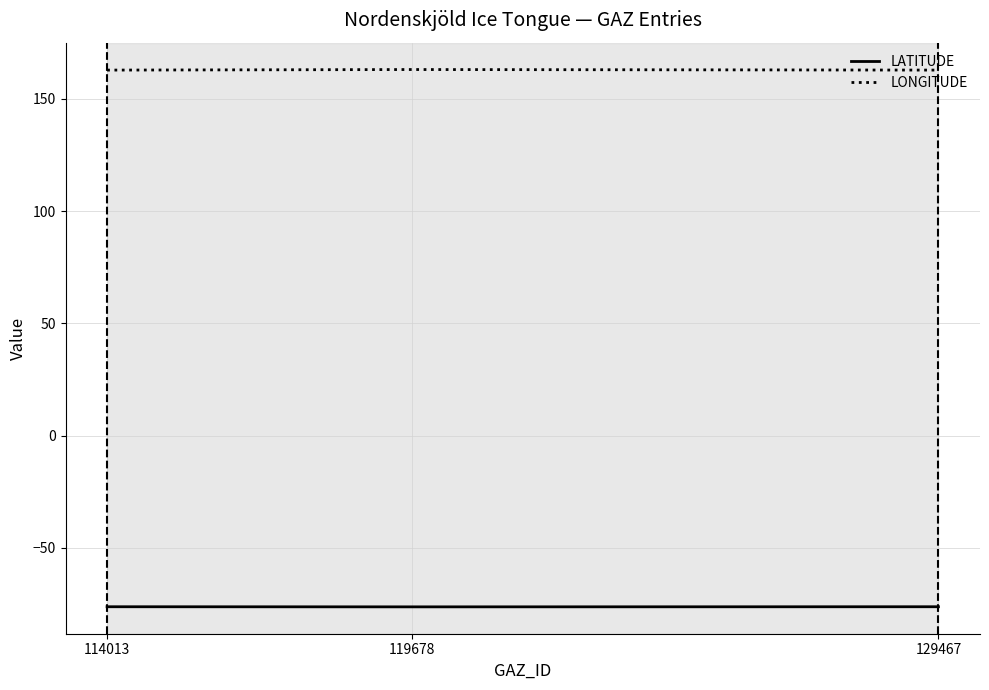

Does the chart display data point markers on the line(s)?

No